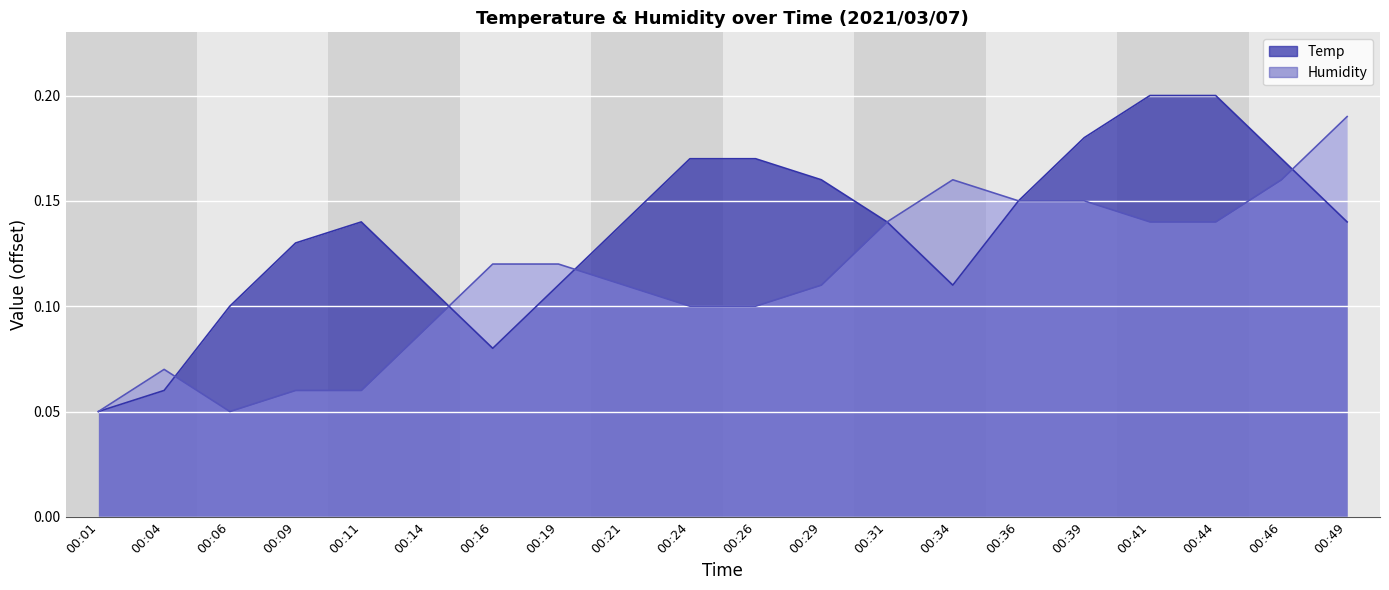

What is the difference between the maximum and minimum values in the Humidity series?

0.1